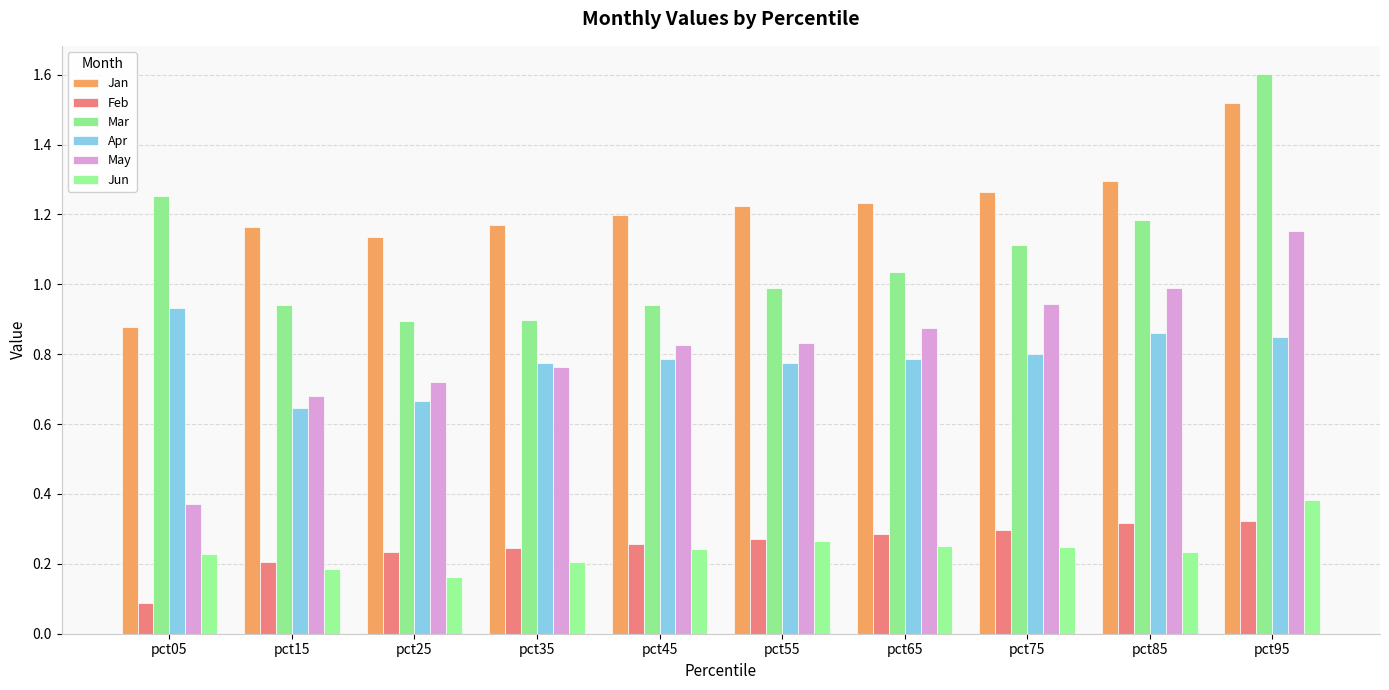

Does the chart contain stacked bars?

No